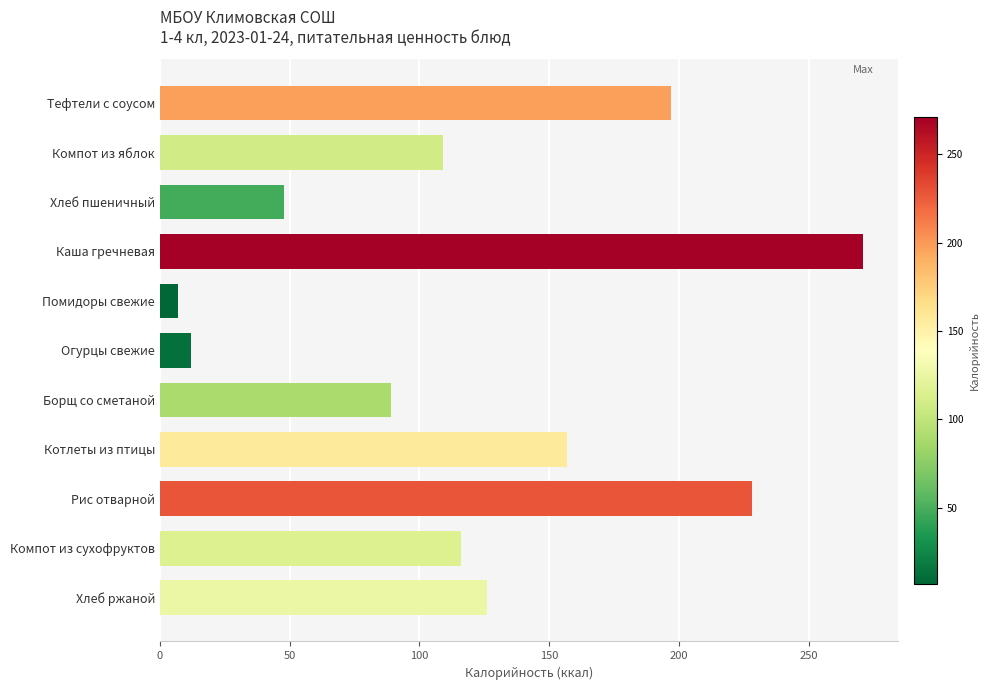

Count the values in the range 48 to 197.

7